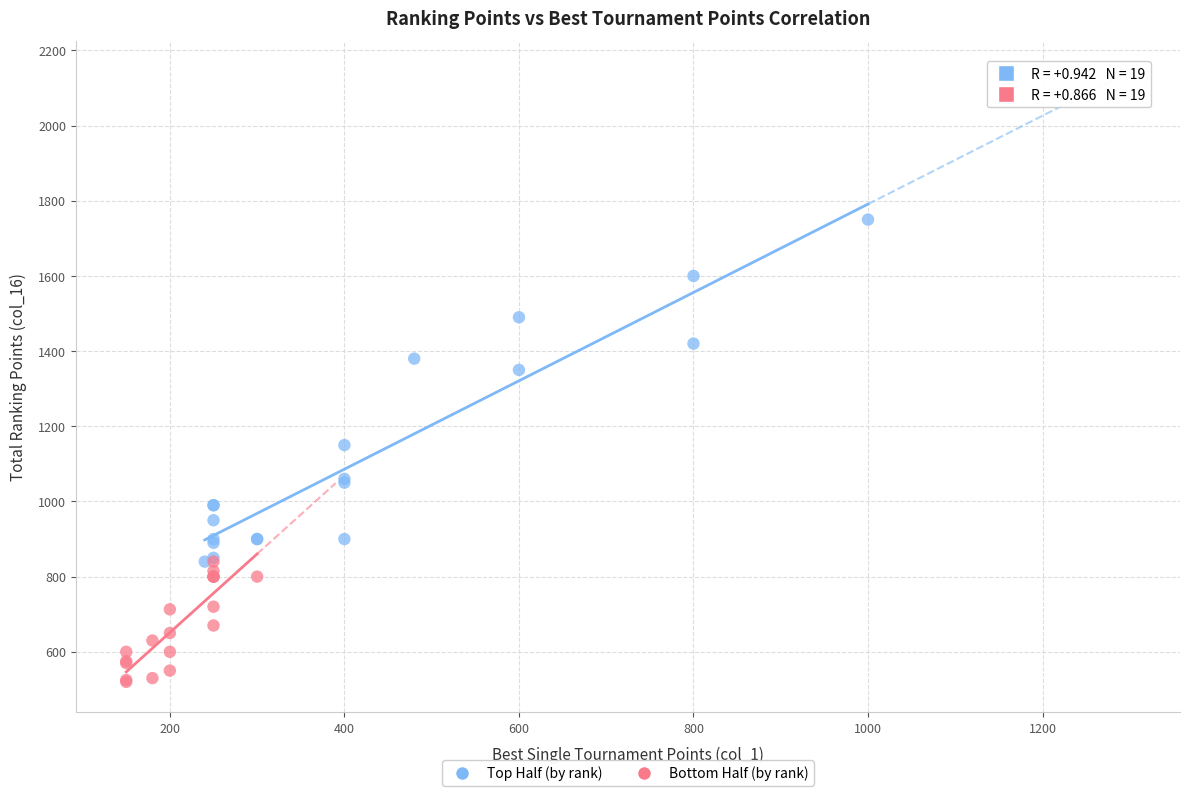

Which series has the widest spread of Y values?

Top Half (by rank)